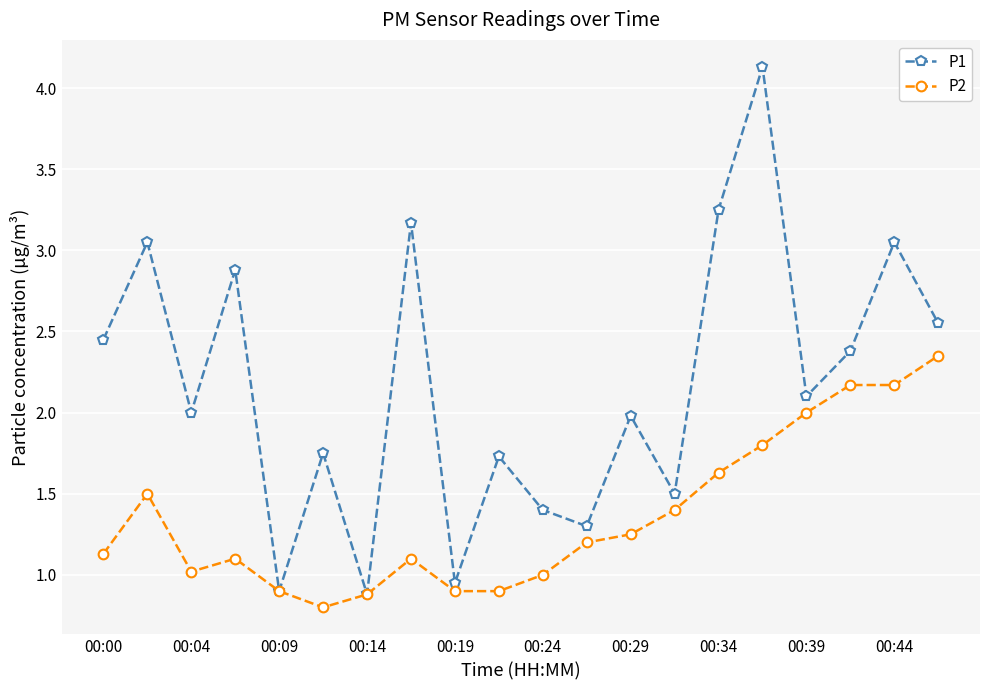

Rank the series by their maximum value, from highest to lowest.

P1, P2